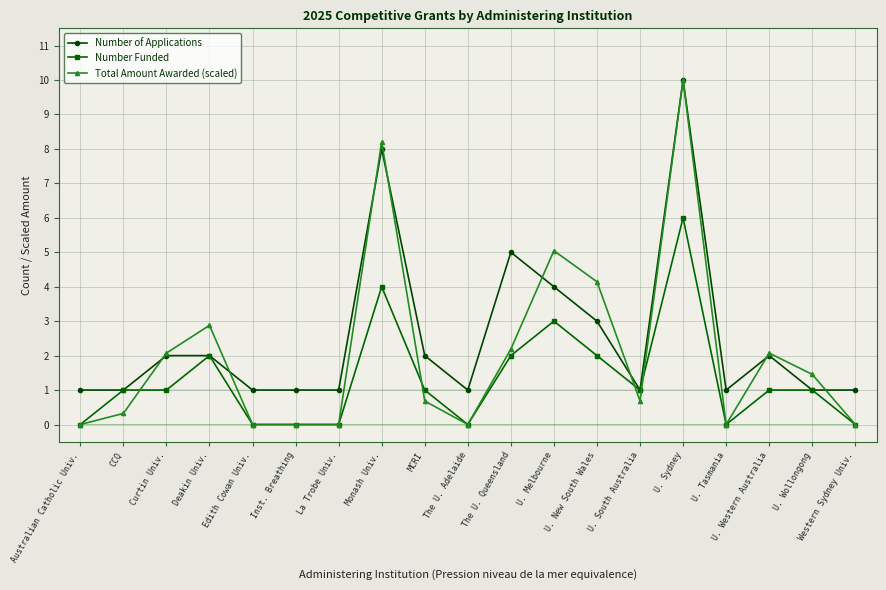

What is the maximum value for Number Funded?

6.0